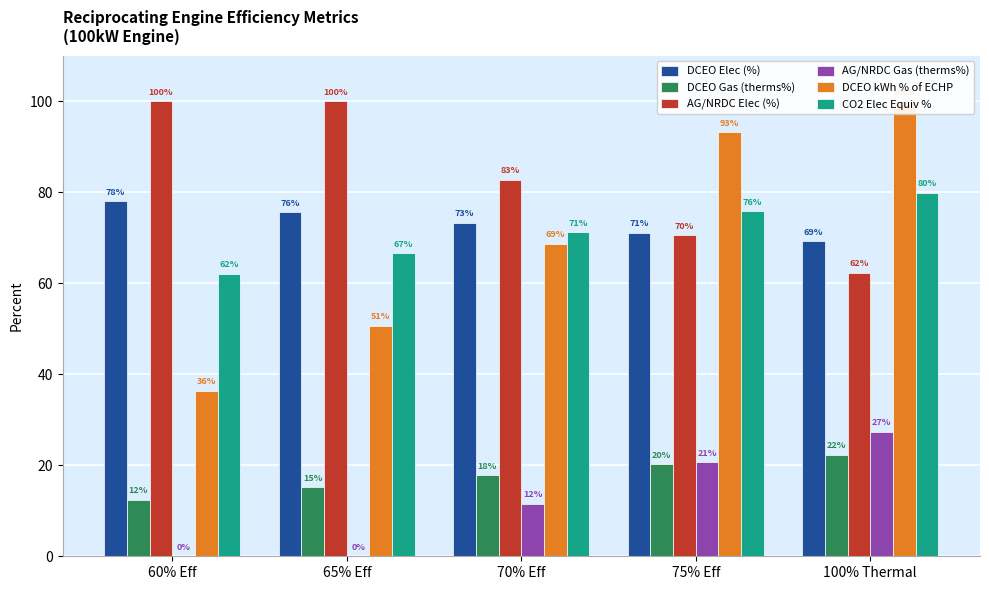

True or false: DCEO Elec (%) has a value of 1.1 at 75% Eff.

False